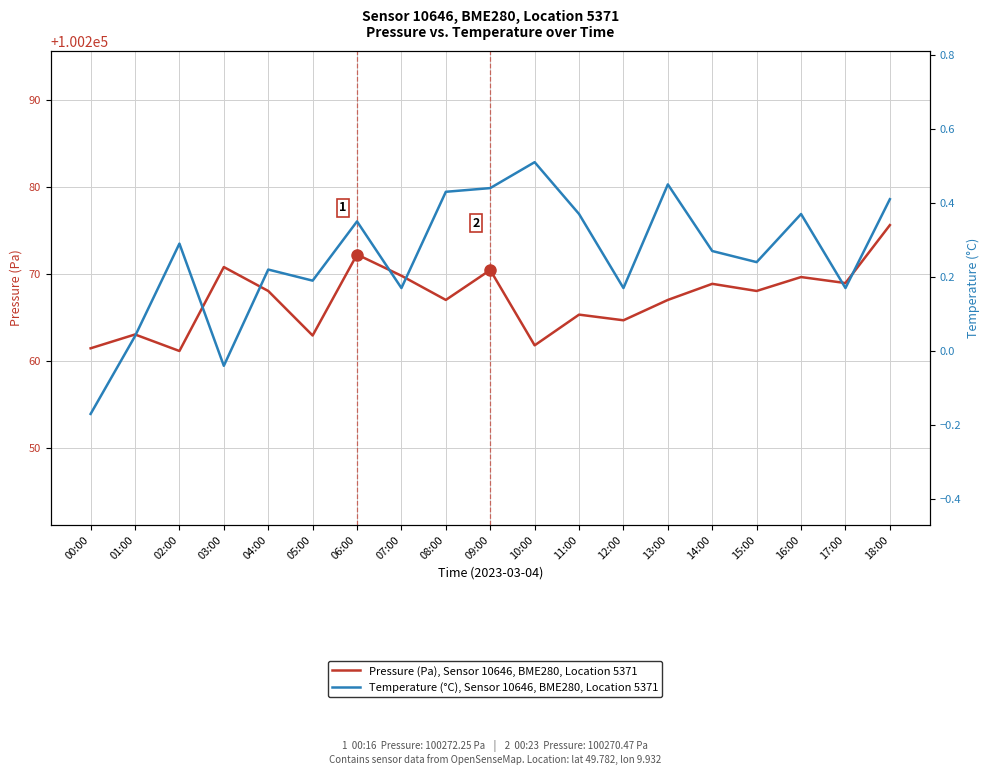

At which label does Pressure (Pa), Sensor 10646, BME280, Location 5371 first exceed 100268?

03:00